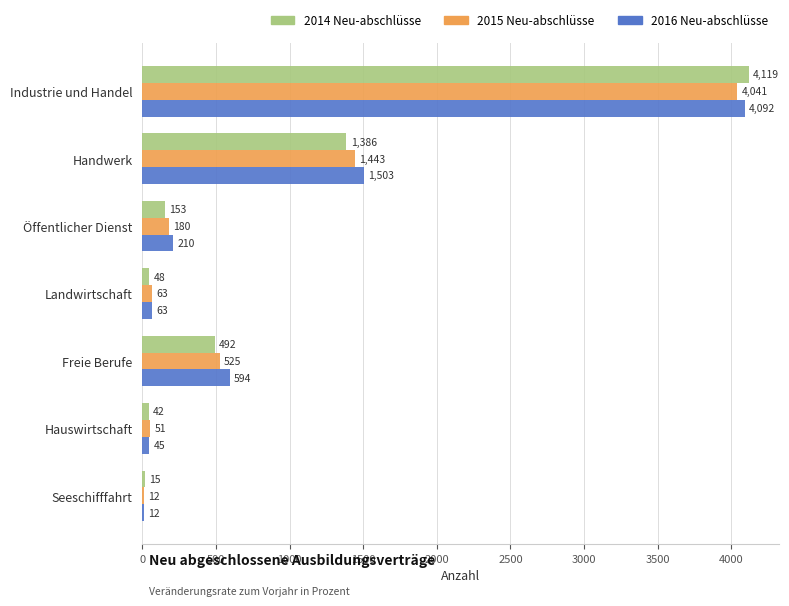

Read the 2014 Neu-abschlüsse value at Seeschifffahrt.

15